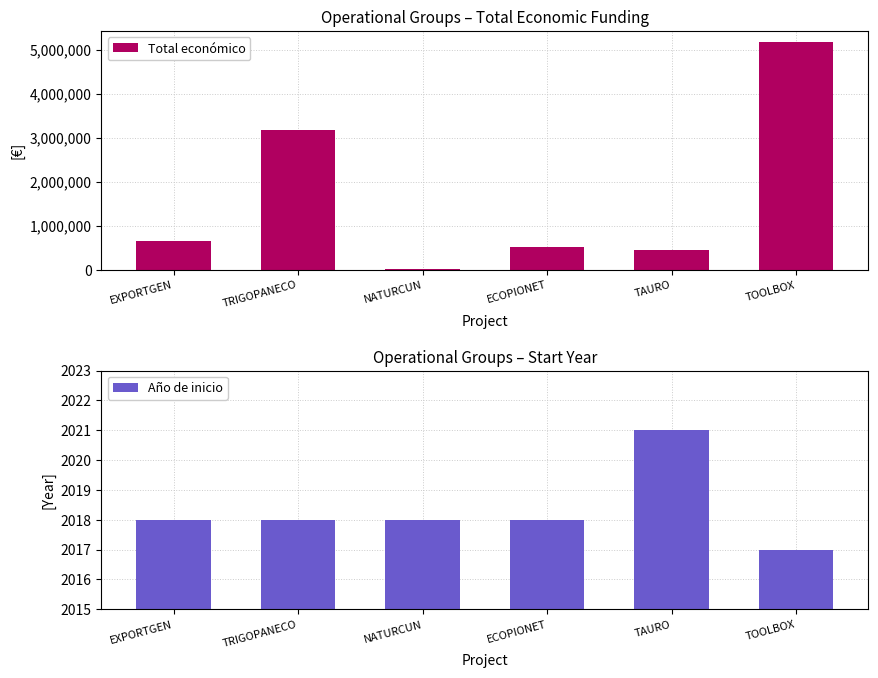

Between EXPORTGEN and NATURCUN, which series saw the biggest shift?

Total económico